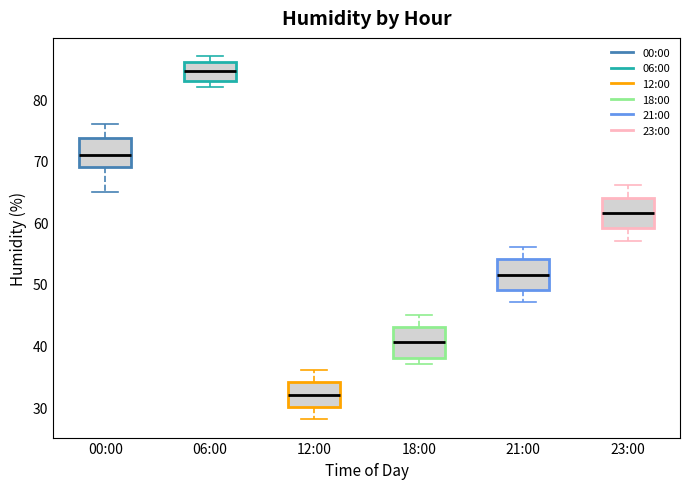

Reading left to right, read every box against the y-axis: the position of its median line, the range the box covers, and the ends of its whiskers. The values are not printed on the chart, so give them approximately, as read against the axis.

00:00: median 71, box 69 to 74, whiskers 65 to 76
06:00: median 85, box 83 to 86, whiskers 82 to 87
12:00: median 32, box 30 to 34, whiskers 28 to 36
18:00: median 41, box 38 to 43, whiskers 37 to 45
21:00: median 52, box 49 to 54, whiskers 47 to 56
23:00: median 62, box 59 to 64, whiskers 57 to 66